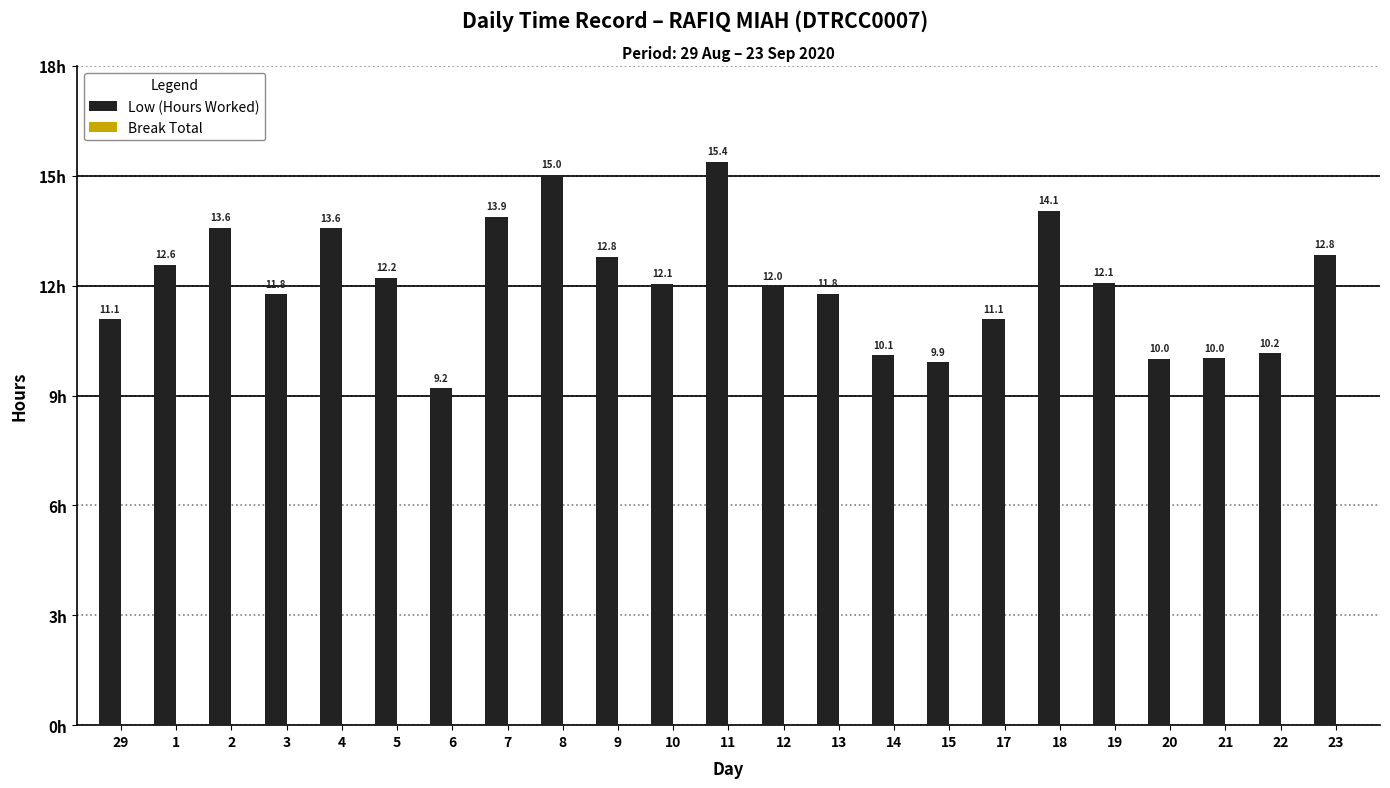

Does the chart contain stacked bars?

No